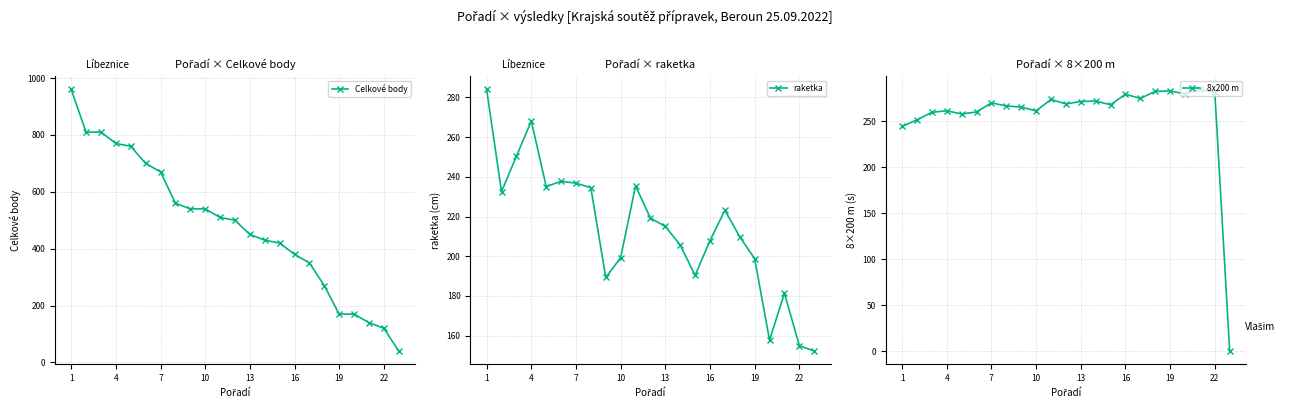

True or false: raketka has more than 0 interior local peaks.

True